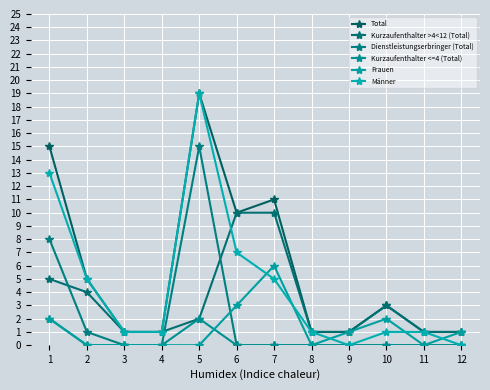

What is the difference between the Männer values at 7 and 4?

4